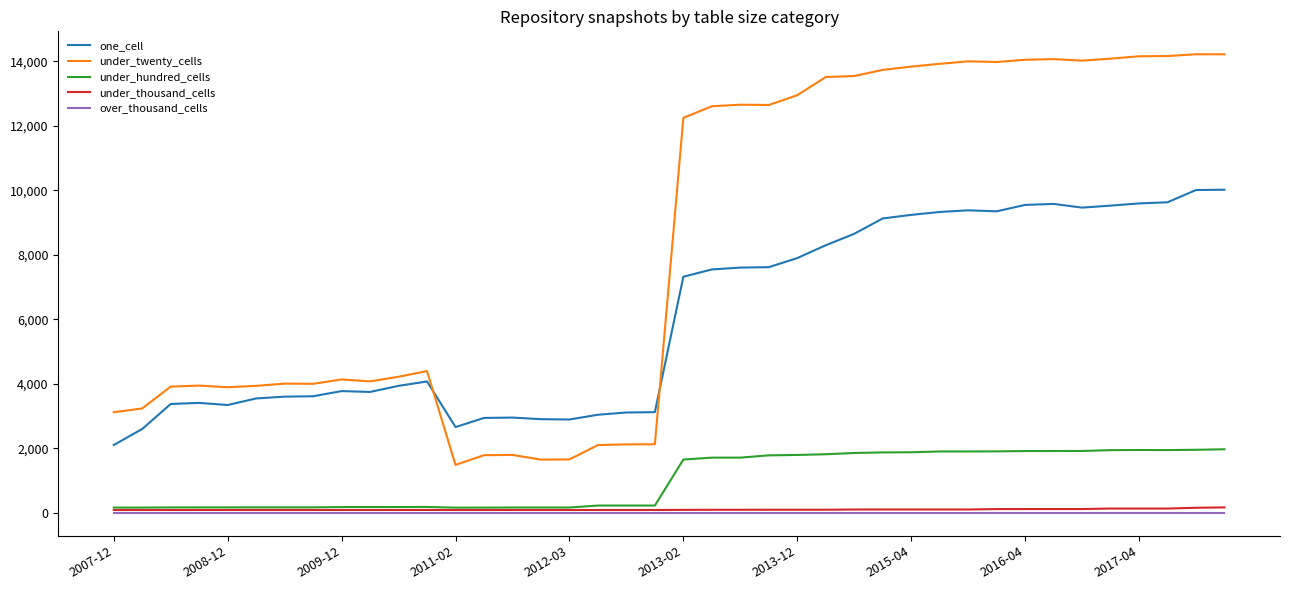

Which series has the widest spread of values?

under_twenty_cells